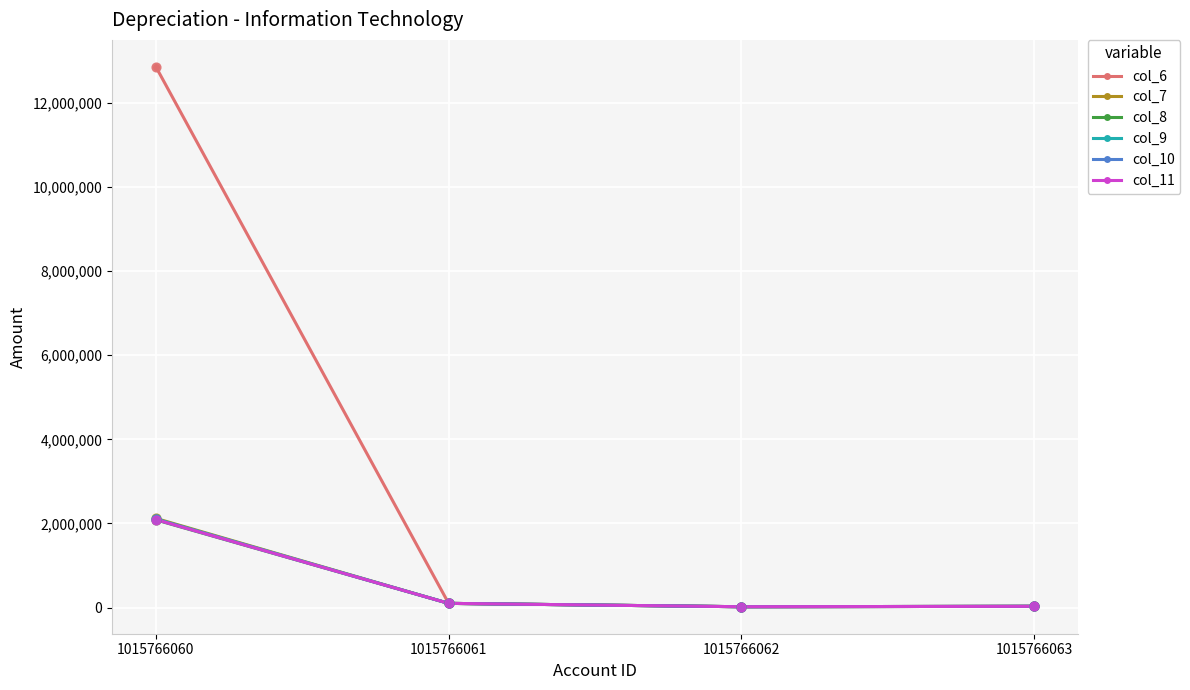

Which series has the largest total across all categories?

col_6